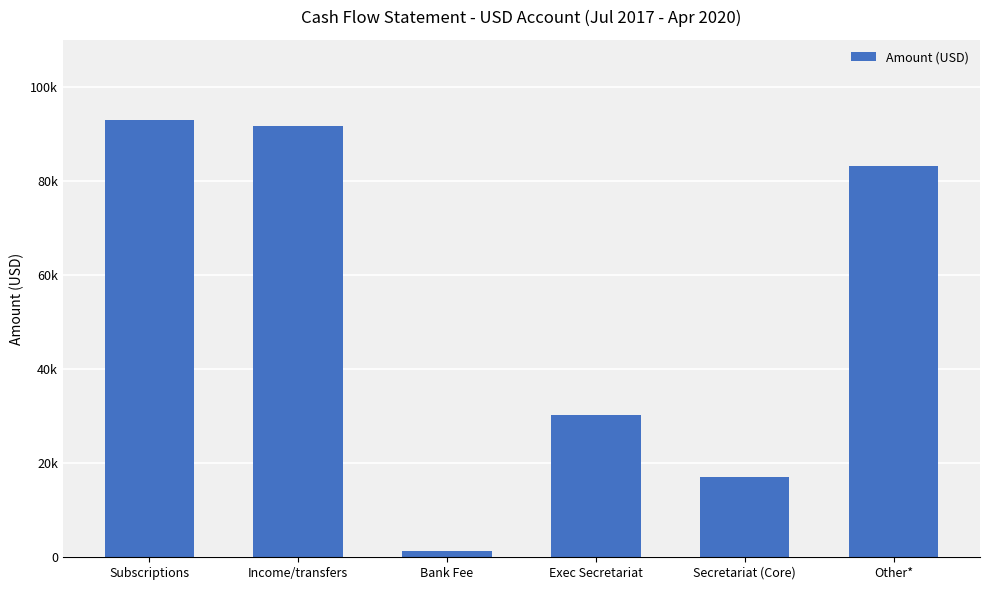

What is the change in value from Exec Secretariat to Secretariat (Core)?

-13319.5